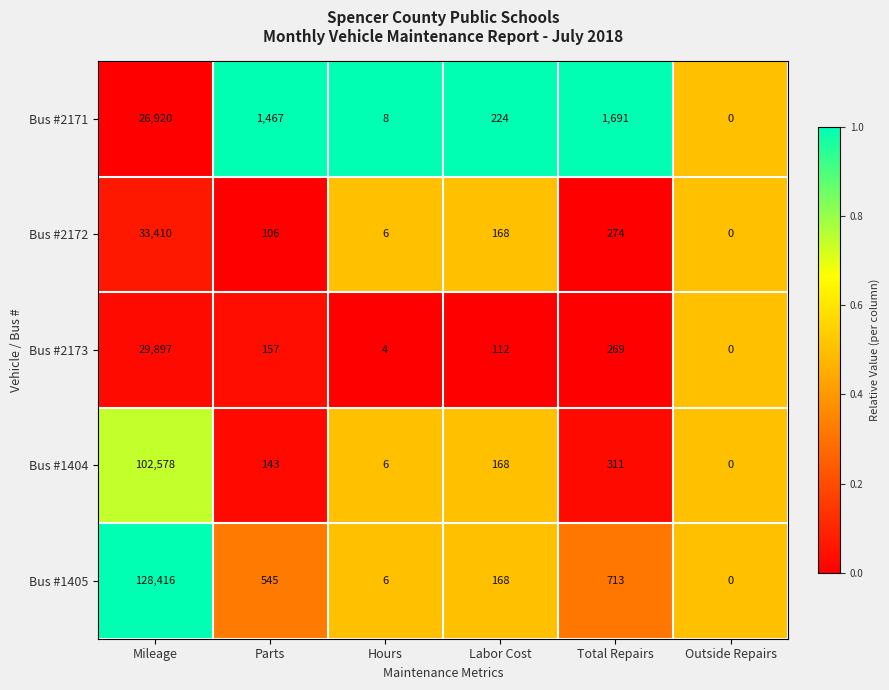

What is the difference between the Bus #2171 values at Hours and Parts?

1459